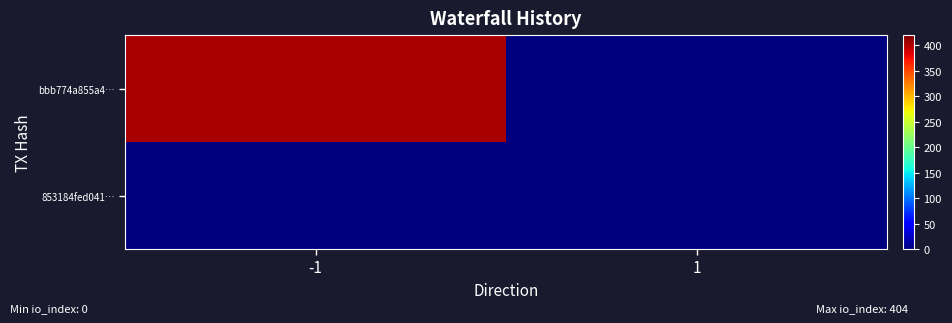

What is the total value across all series at 1?

1